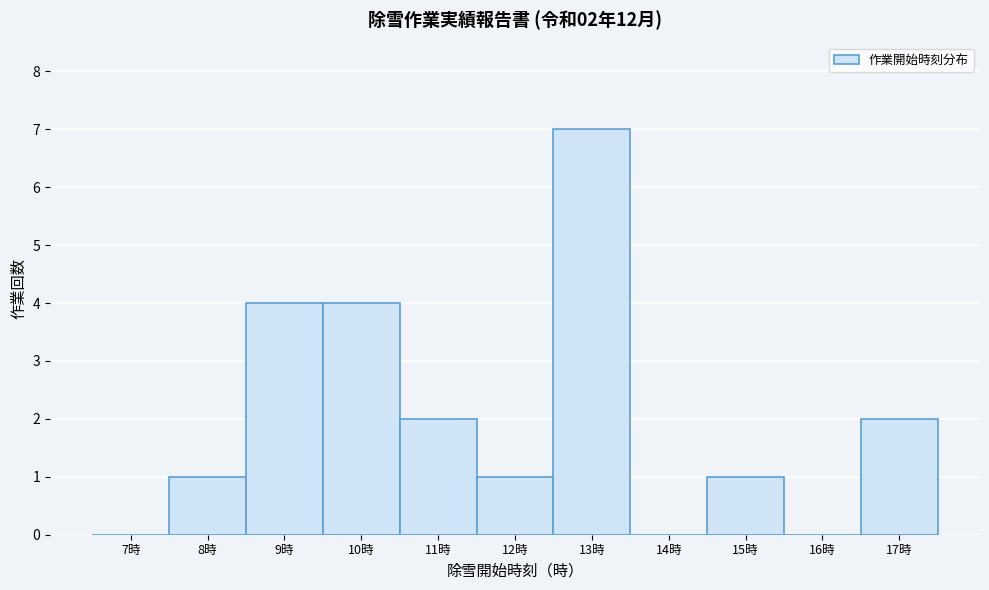

Reading left to right, extract all data points from this chart.

7時=0	8時=1	9時=4	10時=4	11時=2	12時=1	13時=7	14時=0	15時=1	16時=0	17時=2